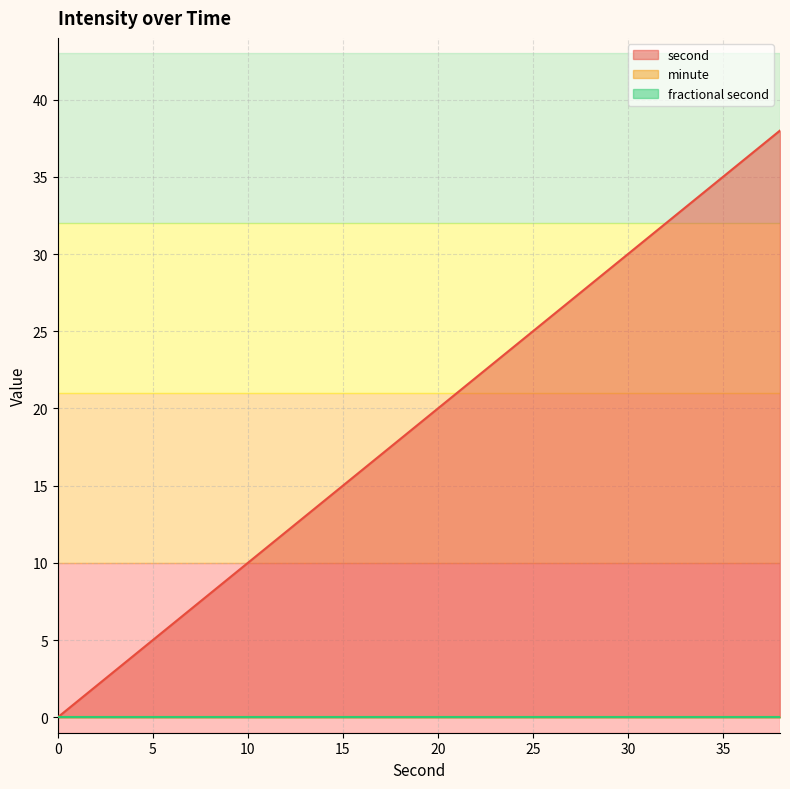

Rank the categories by minute value from lowest to highest.

0, 2, 4, 6, 8, 10, 12, 14, 16, 18, 20, 22, 24, 26, 28, 30, 32, 34, 36, 38